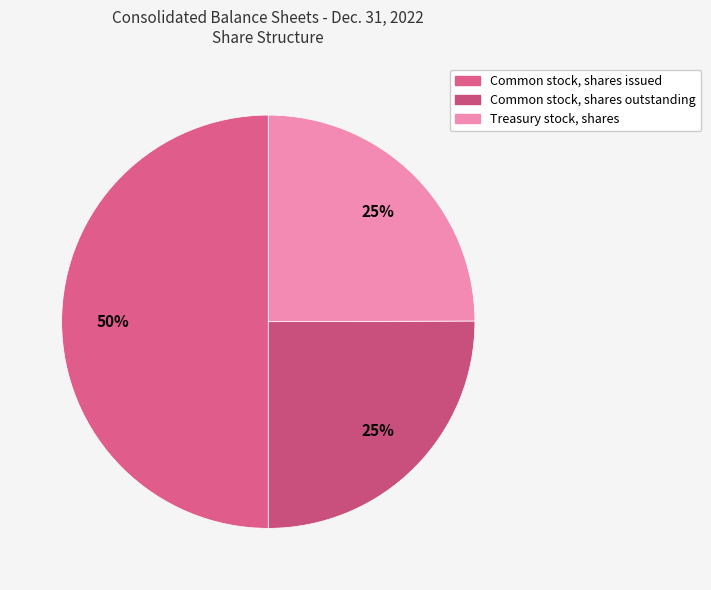

How many slices are in this pie chart?

3